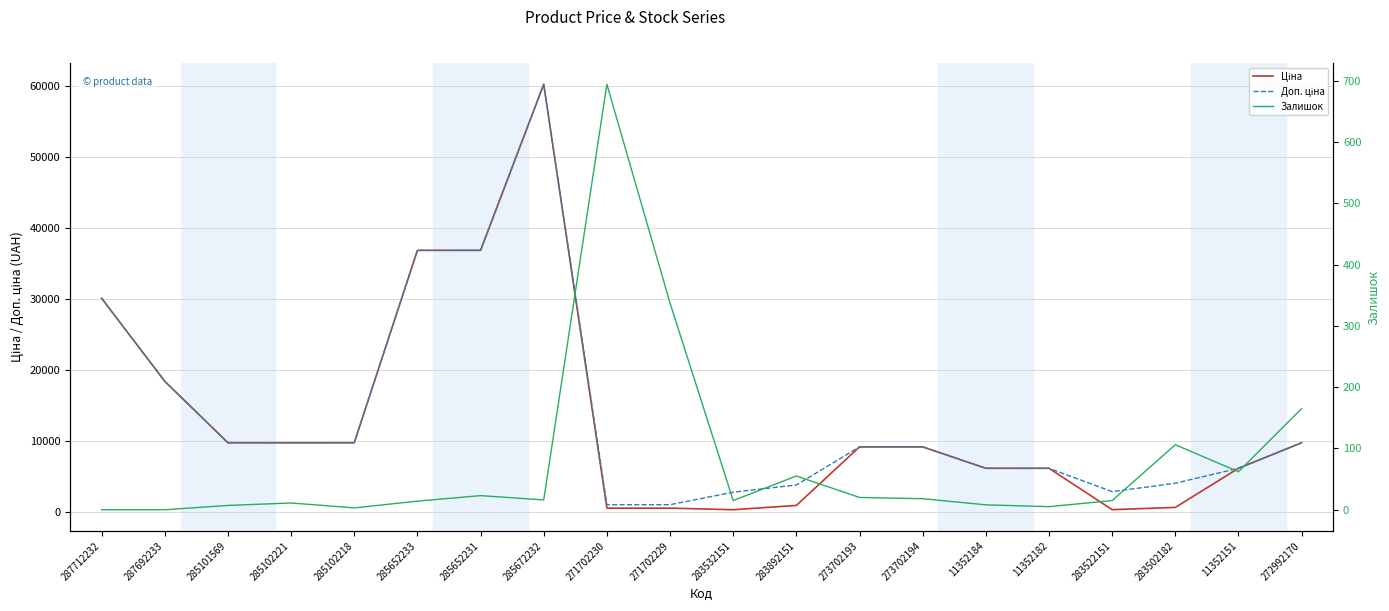

Is it true that Залишок equals 5.3 at 11352184?

False